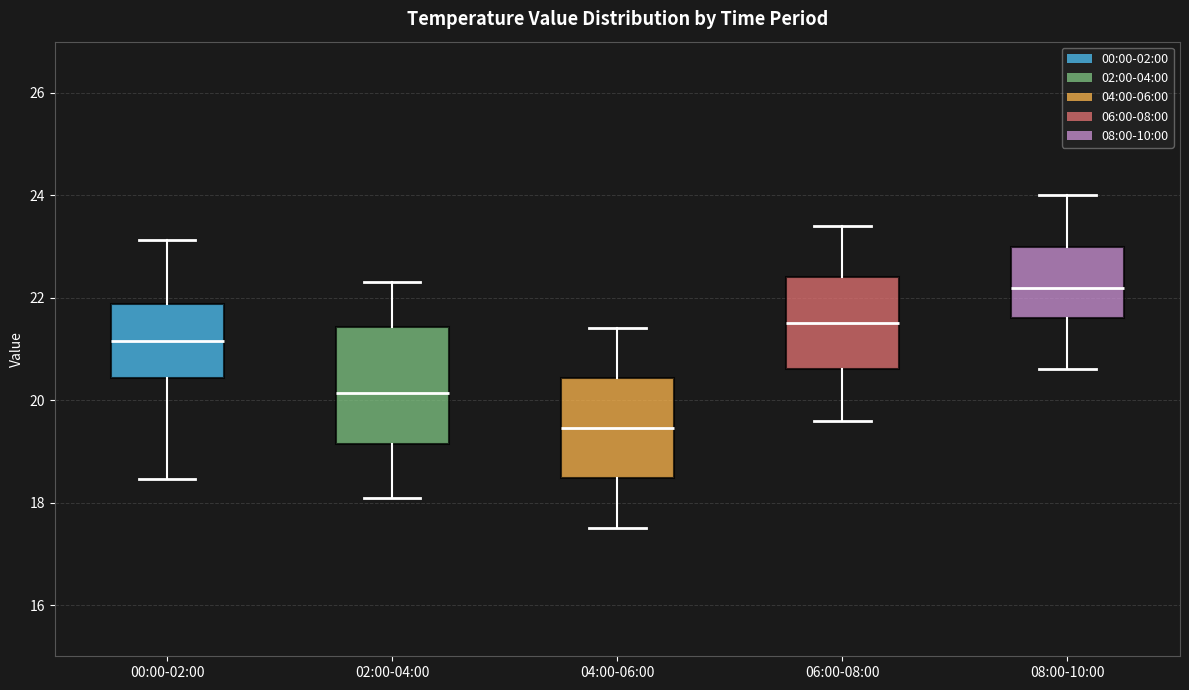

Reading left to right, read every box against the y-axis: the position of its median line, the range the box covers, and the ends of its whiskers. The values are not printed on the chart, so give them approximately, as read against the axis.

00:00-02:00: median 21.2, box 20.4 to 21.8, whiskers 18.4 to 23.2
02:00-04:00: median 20.2, box 19.2 to 21.4, whiskers 18.2 to 22.4
04:00-06:00: median 19.4, box 18.4 to 20.4, whiskers 17.6 to 21.4
06:00-08:00: median 21.6, box 20.6 to 22.4, whiskers 19.6 to 23.4
08:00-10:00: median 22.2, box 21.6 to 23.0, whiskers 20.6 to 24.0